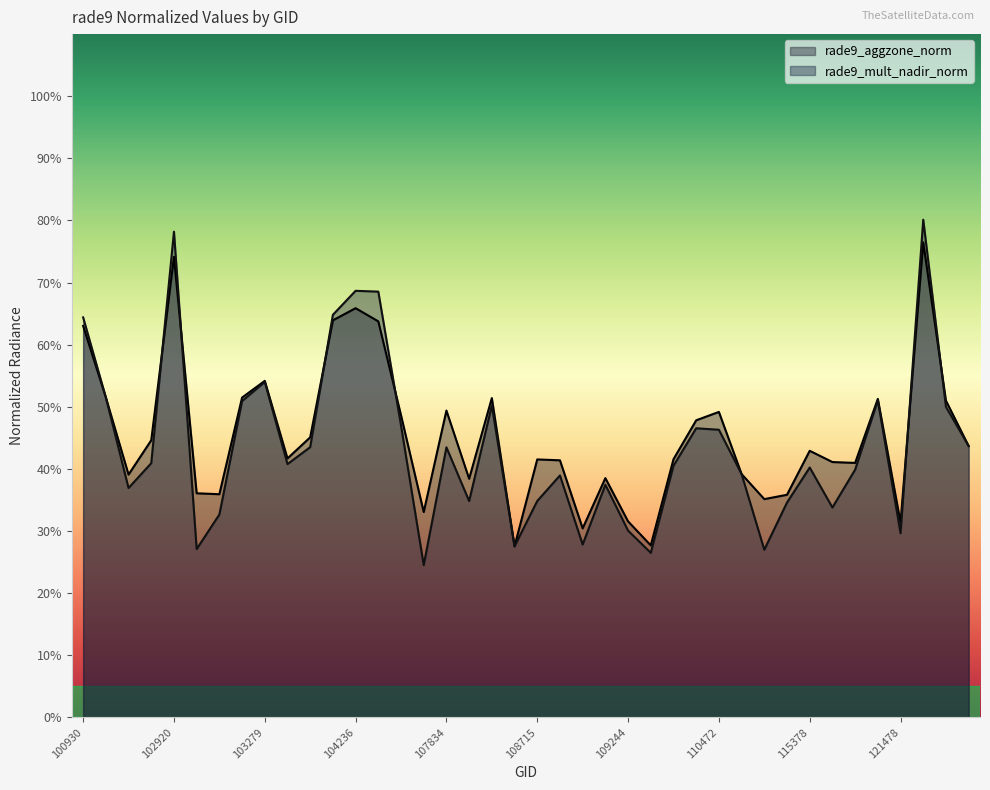

Where is the first local maximum for rade9_aggzone_norm?

102920